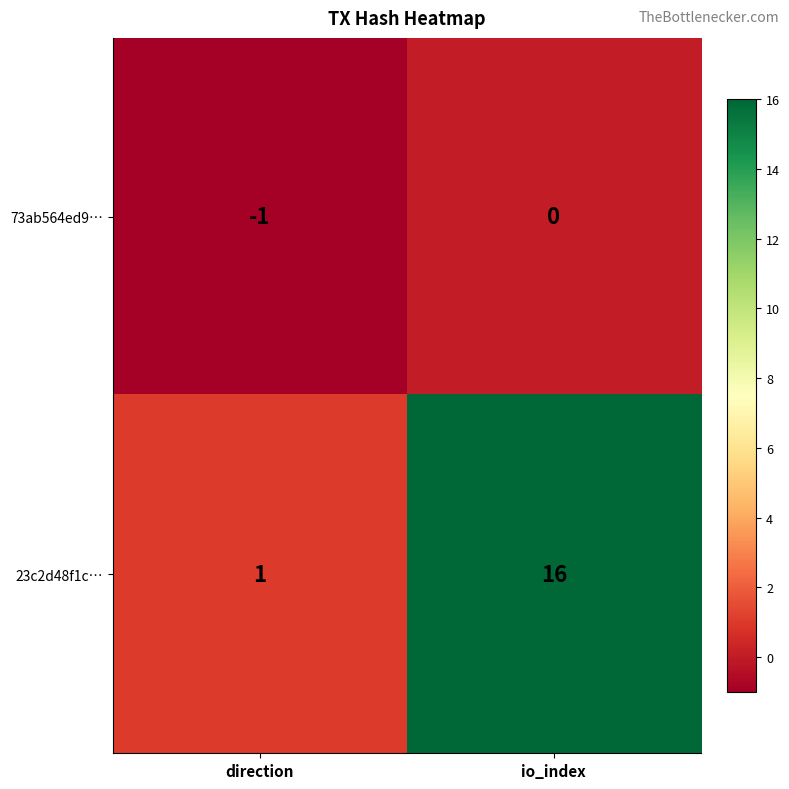

What is the difference between the maximum and minimum values in the 23c2d48f1c… series?

15